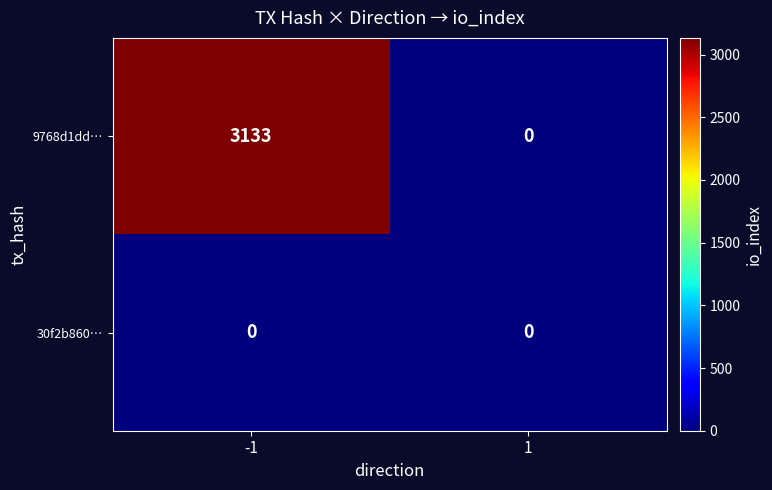

Which series has the widest spread of values?

9768d1dd…